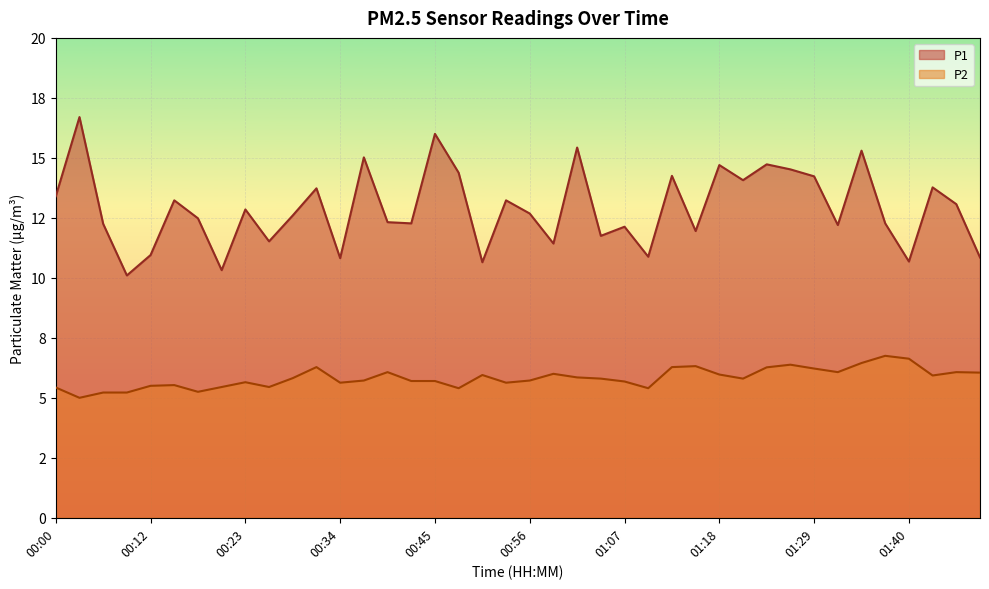

Reading left to right, transcribe all the data shown in this chart.

P1: 13.4	16.7	12.2	10.1	10.9	13.2	12.5	10.3	12.8	11.5	12.6	13.7	10.8	15.0	12.3	12.3	16.0	14.4	10.7	13.2	12.7	11.4	15.4	11.8	12.1	10.9	14.2	11.9	14.7	14.1	14.7	14.5	14.2	12.2	15.3	12.3	10.7	13.8	13.1	10.8
P2: 5.4	5.0	5.2	5.2	5.5	5.5	5.2	5.5	5.7	5.5	5.8	6.3	5.6	5.7	6.1	5.7	5.7	5.4	6.0	5.6	5.7	6.0	5.8	5.8	5.7	5.4	6.3	6.3	6.0	5.8	6.3	6.4	6.2	6.1	6.5	6.8	6.6	5.9	6.1	6.0